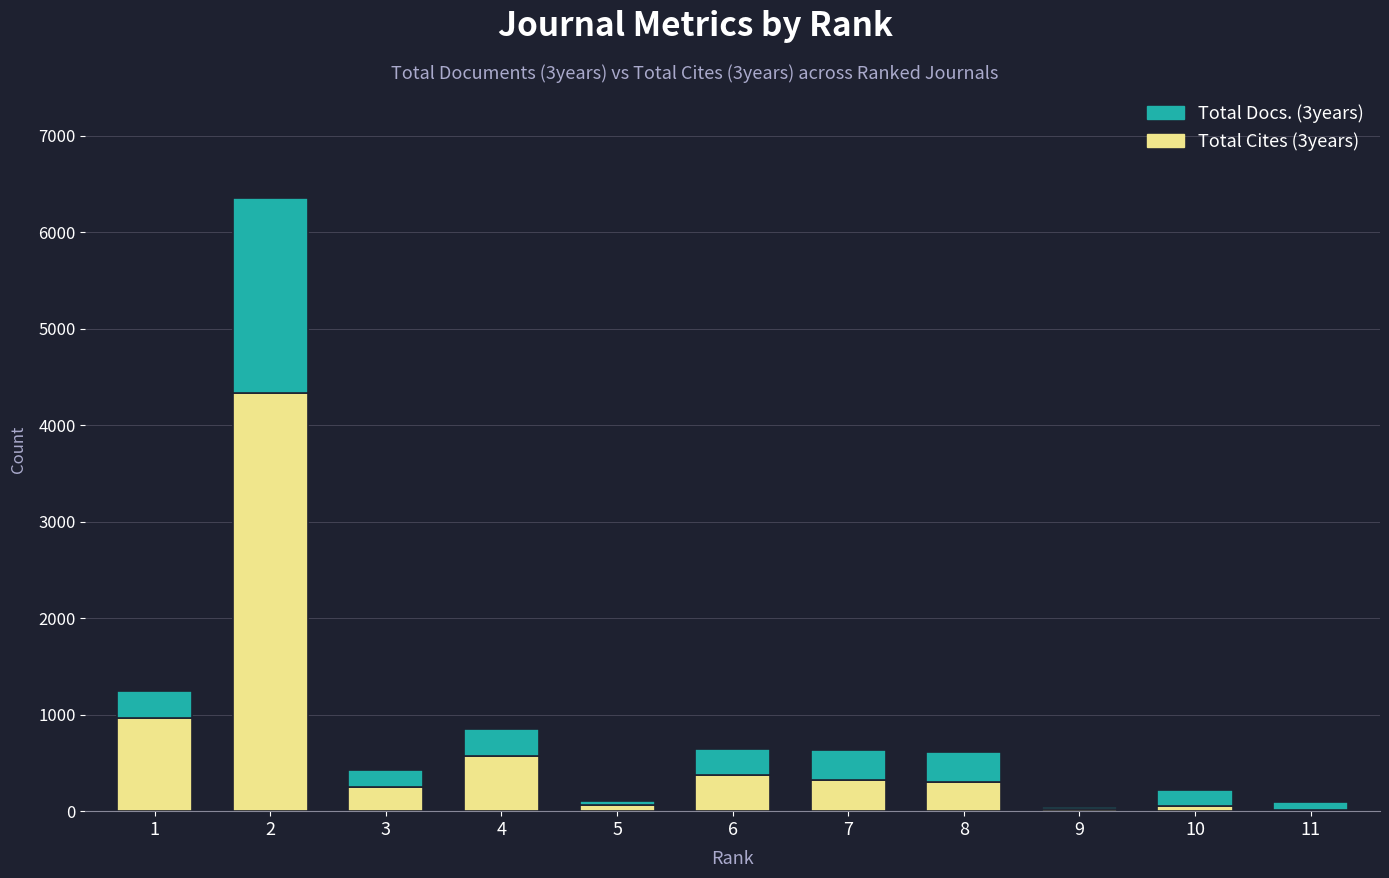

How many data points does each series have?

11